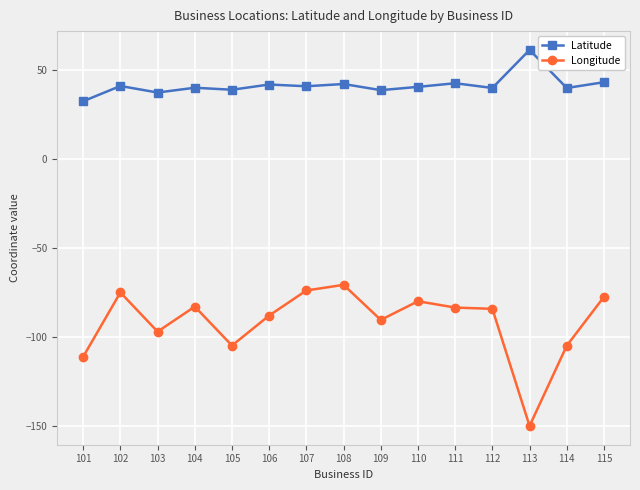

True or false: Longitude and Latitude cross at least once.

False